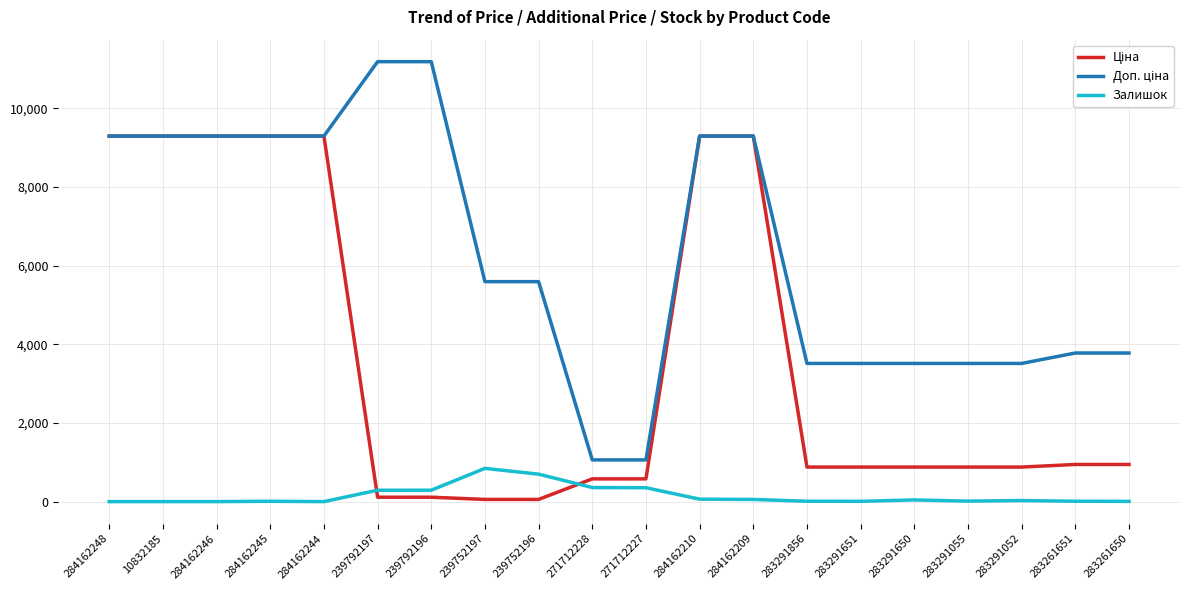

What is the total value across all series at 271712228?

1995.1